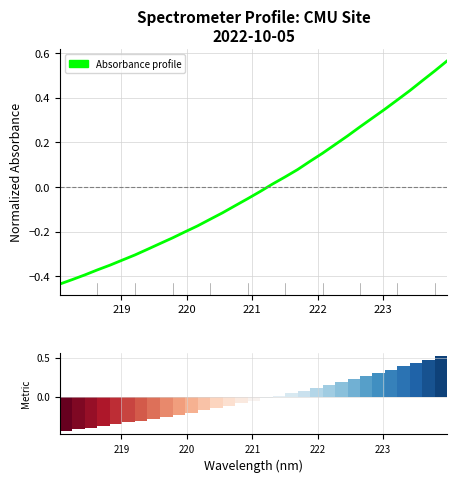

How many categories are shown in the chart?

32